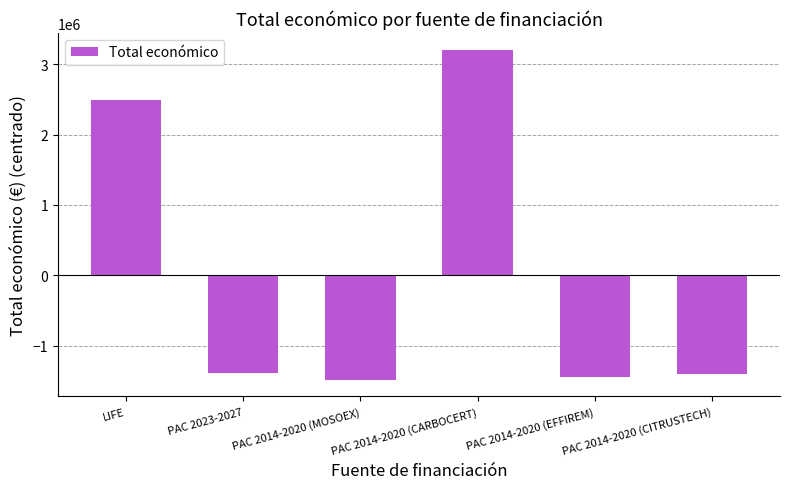

Where does the data first go above -1380499?

LIFE